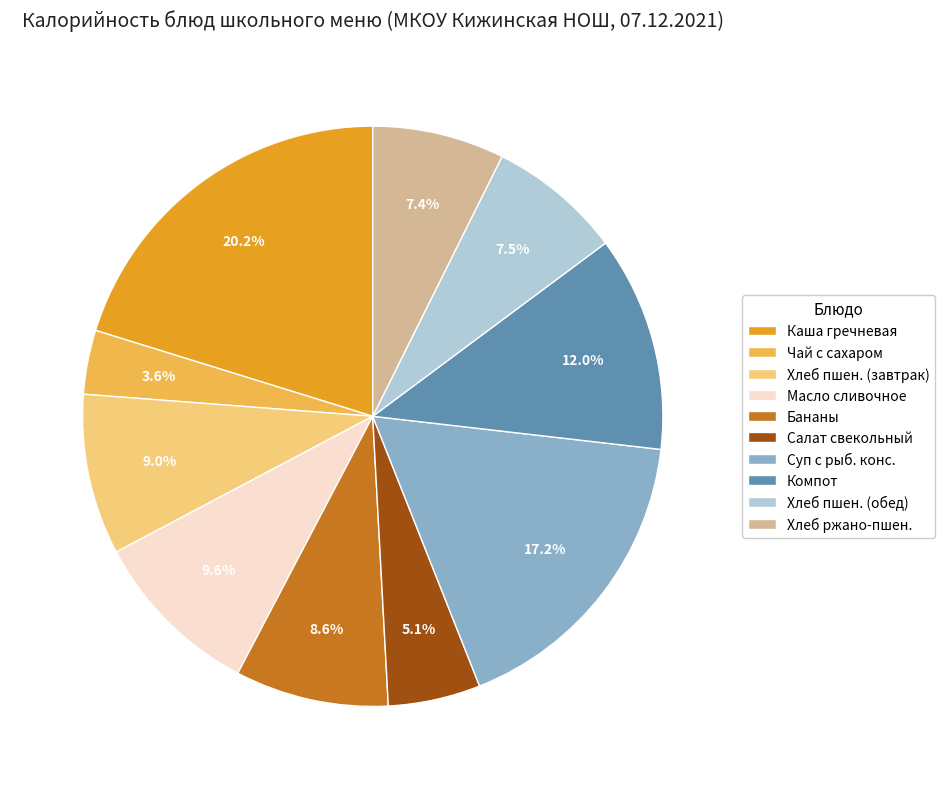

To the nearest percent, what is the average slice percentage?

10%